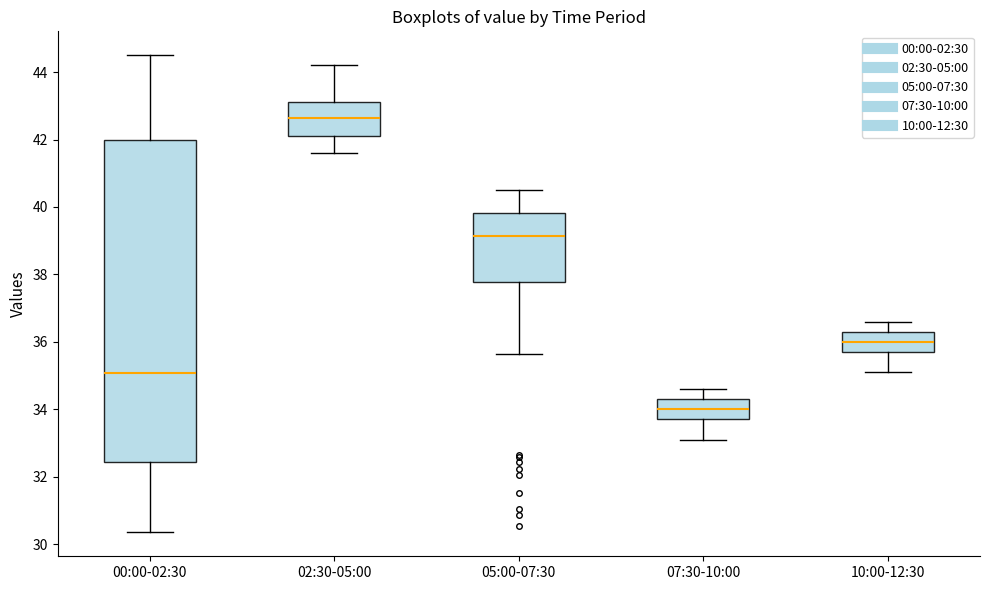

Comparing the boxes themselves (not the whiskers), which one is the tallest?

00:00-02:30